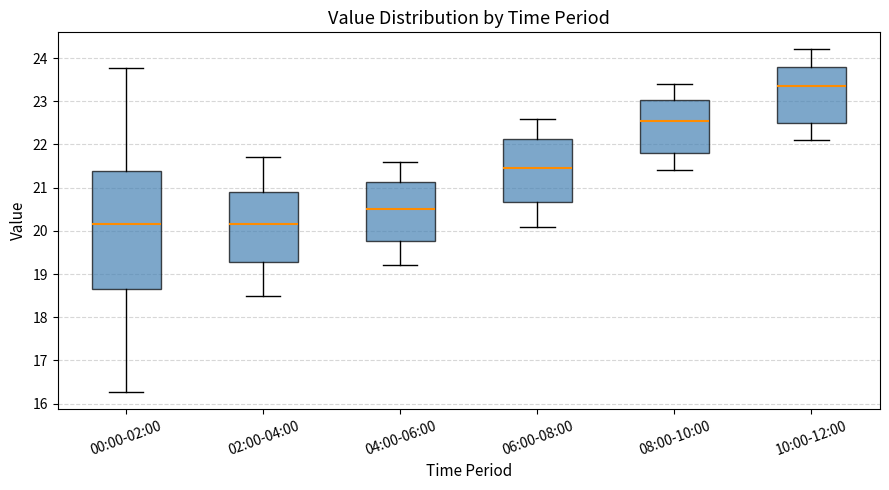

Reading left to right, transcribe this box plot: for each box, give where its median line is, the range the box spans, and where its two whiskers end, as read against the y-axis. The values are not printed on the chart, so give them approximately, as read against the axis.

00:00-02:00: median 20.2, box 18.7 to 21.4, whiskers 16.3 to 23.8
02:00-04:00: median 20.2, box 19.3 to 20.9, whiskers 18.5 to 21.7
04:00-06:00: median 20.5, box 19.8 to 21.1, whiskers 19.2 to 21.6
06:00-08:00: median 21.5, box 20.7 to 22.1, whiskers 20.1 to 22.6
08:00-10:00: median 22.6, box 21.8 to 23.0, whiskers 21.4 to 23.4
10:00-12:00: median 23.4, box 22.5 to 23.8, whiskers 22.1 to 24.2